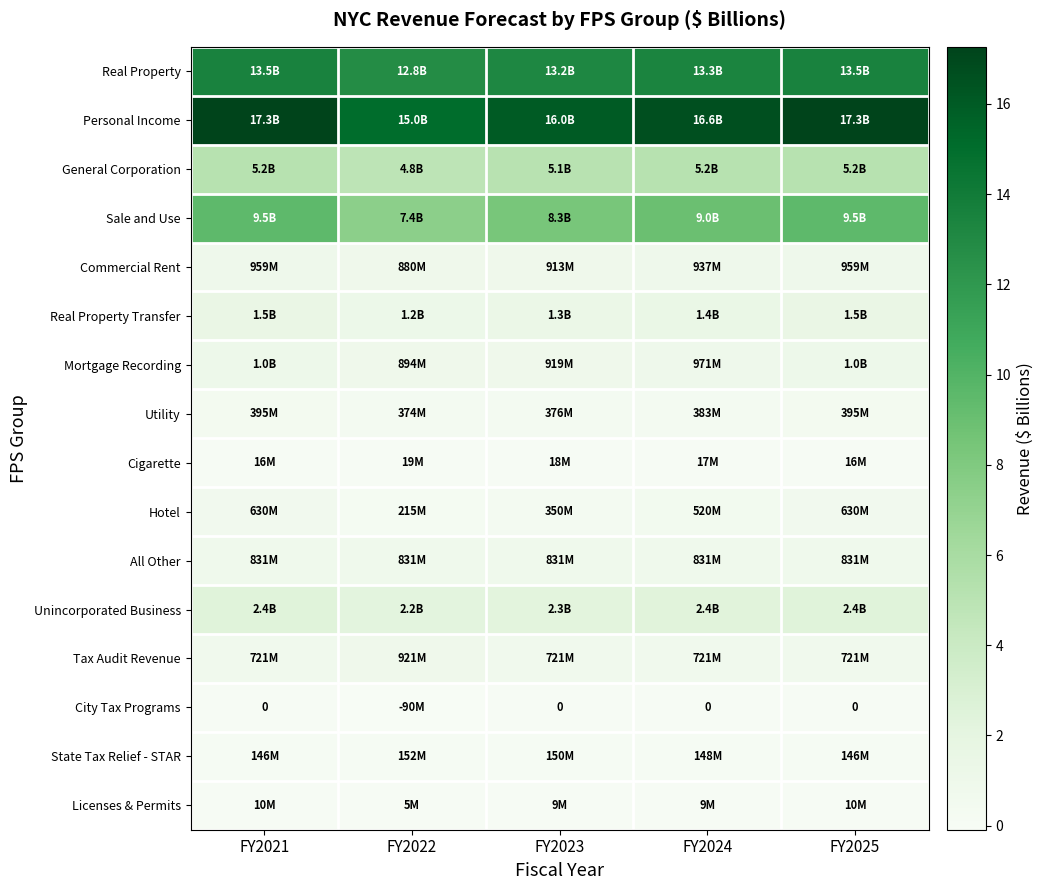

True or false: Tax Audit Revenue has a value of 1.1 at FY2024.

False